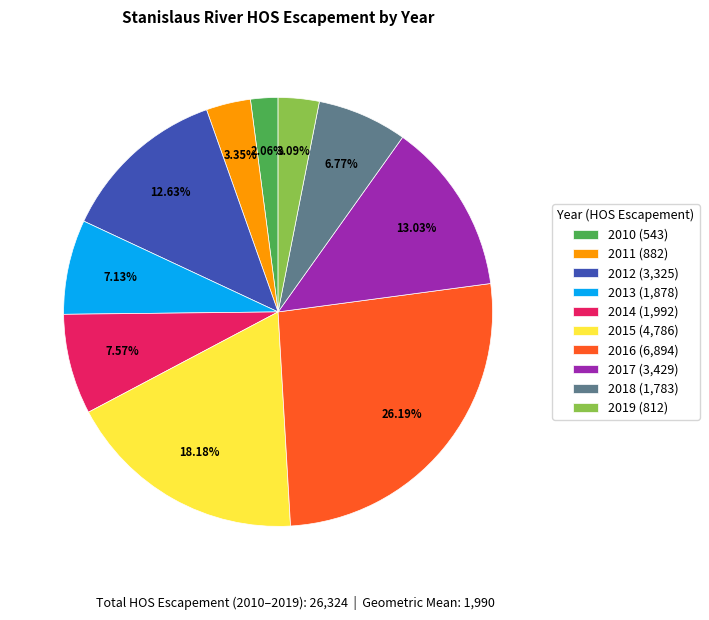

Count the number of slices in the pie.

10